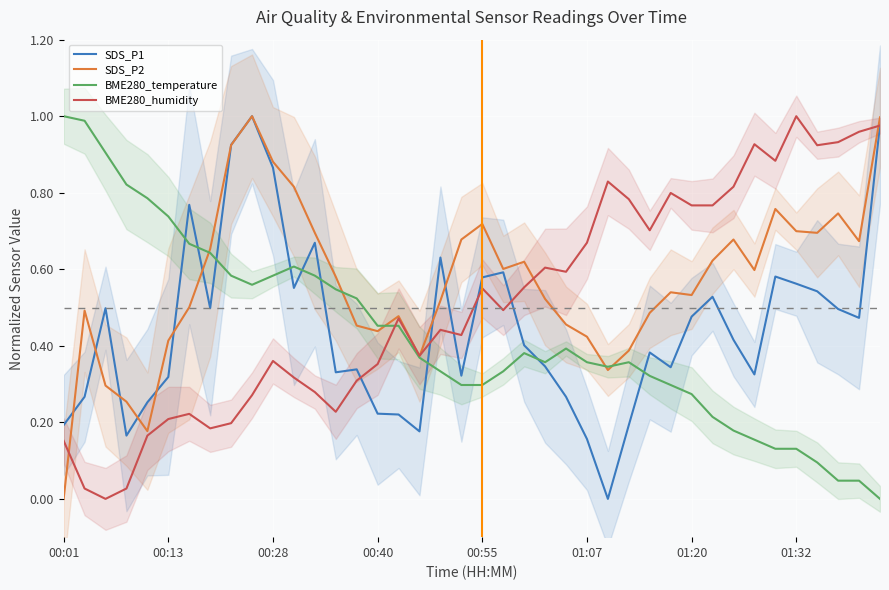

After their last crossing, which series has the higher values: SDS_P2 or BME280_temperature?

SDS_P2